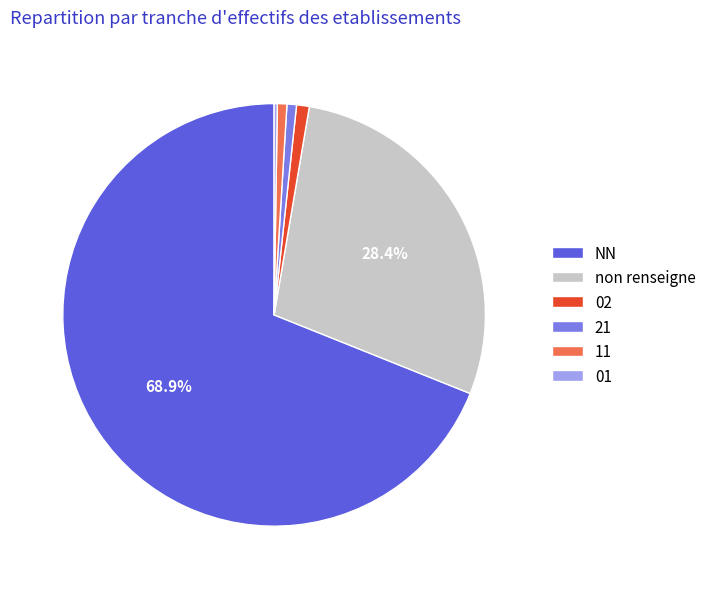

Is the sum of 11 and 21 greater than half?

No